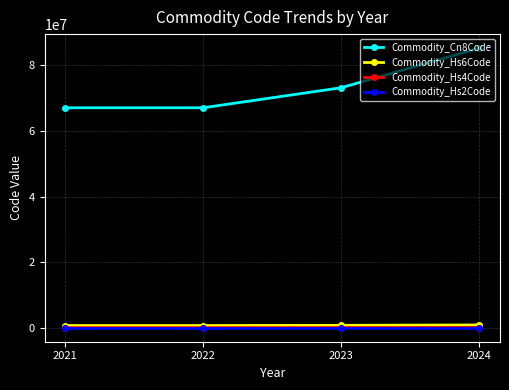

The value of Commodity_Cn8Code at 2024 is 47193182.3. True or false?

False